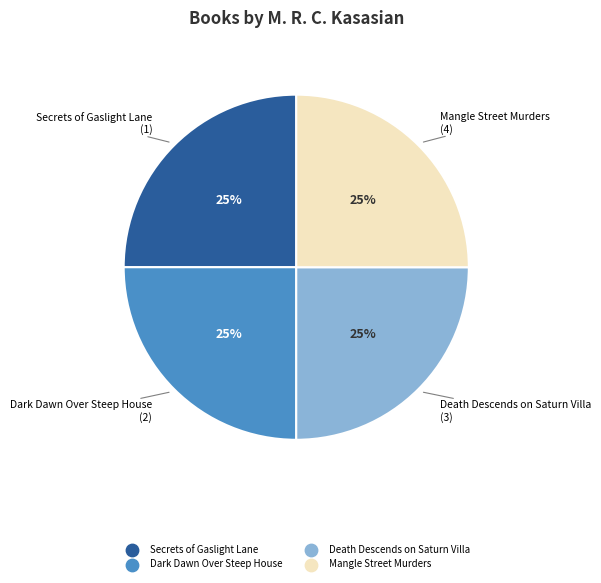

Is Death Descends on Saturn Villa the majority of the pie?

No